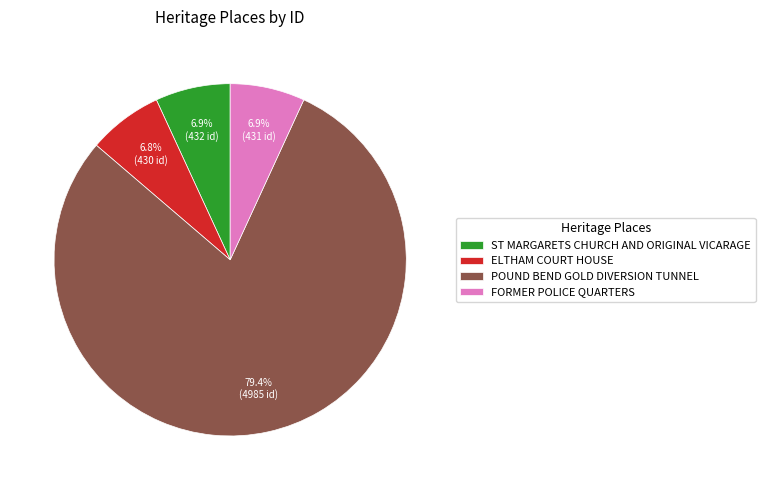

What is the majority slice?

POUND BEND GOLD DIVERSION TUNNEL